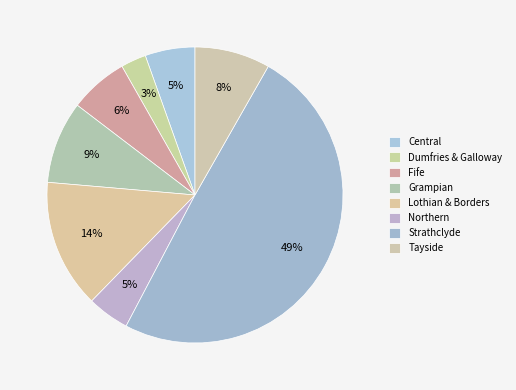

To the nearest percent, what portion does Tayside represent?

8%